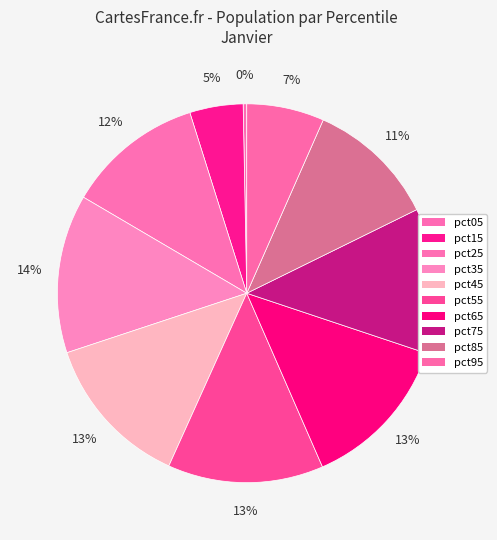

To the nearest percent, what percentage of the pie is pct75?

12%